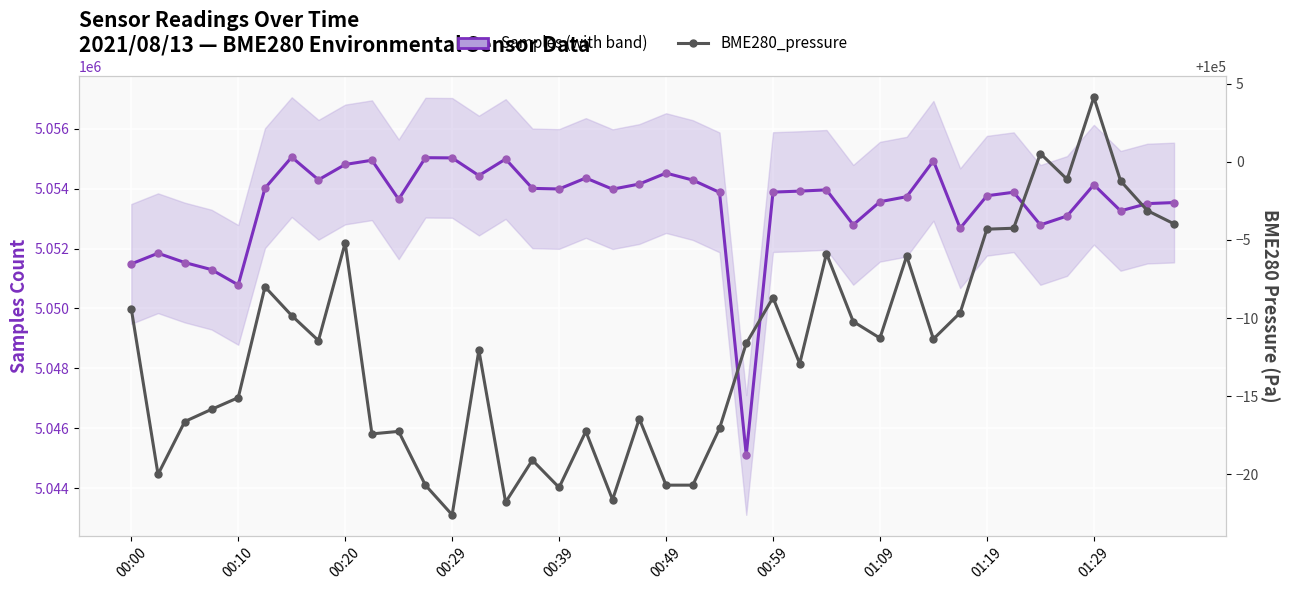

What is the maximum value for Samples?

5055056.0